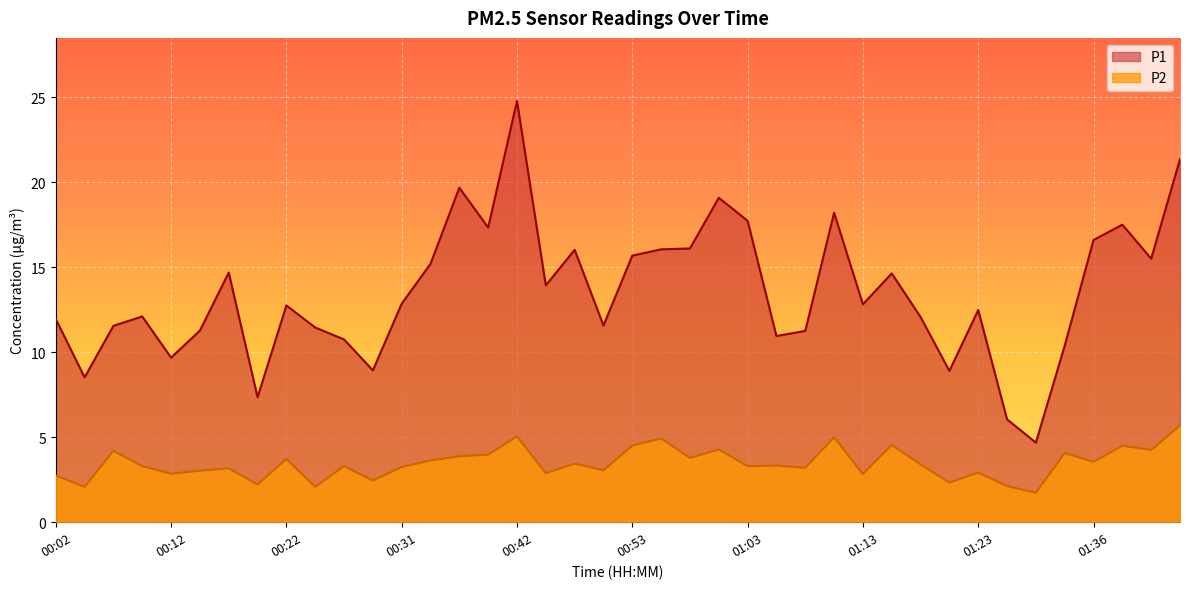

True or false: P2 and P1 cross at least once.

False